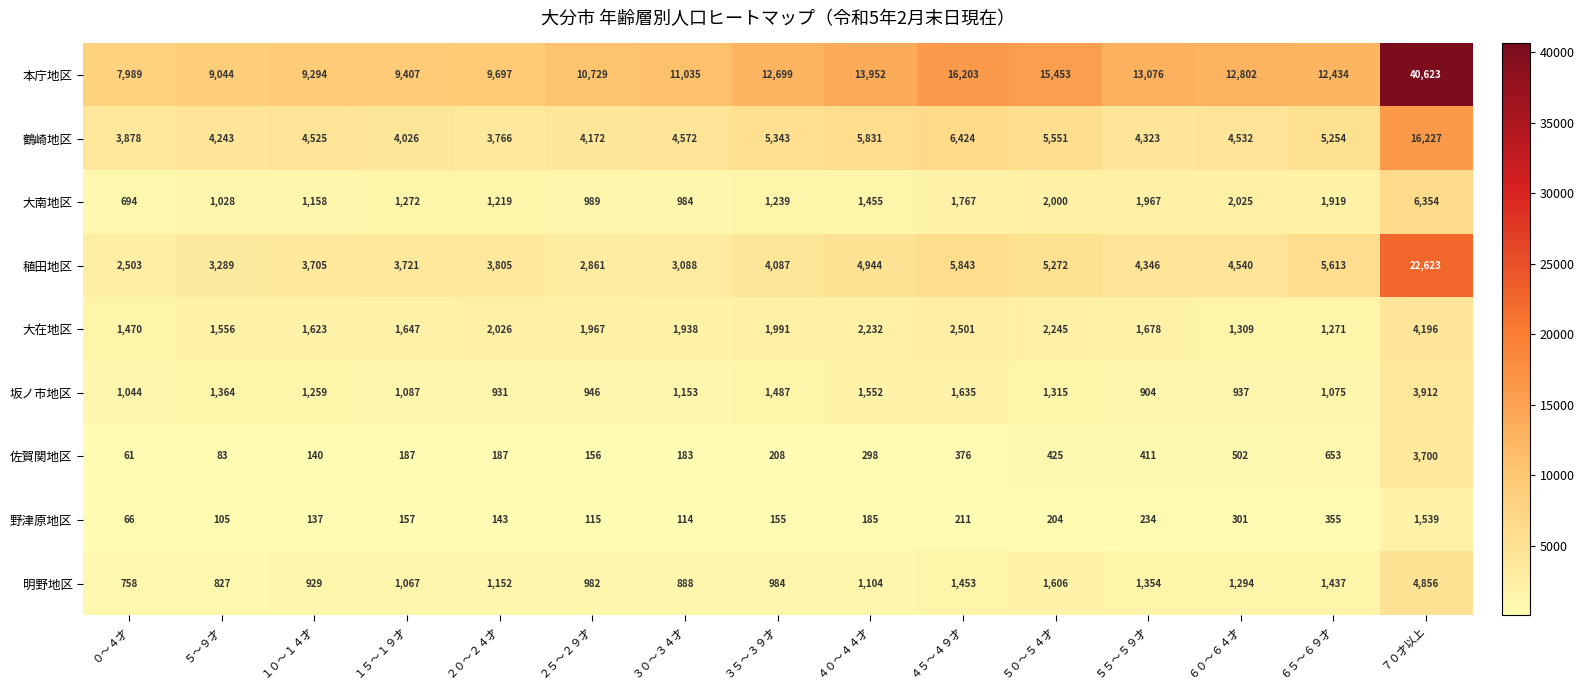

What is the approximate value of 稙田地区 at ０～４才, to the nearest 100?

2500